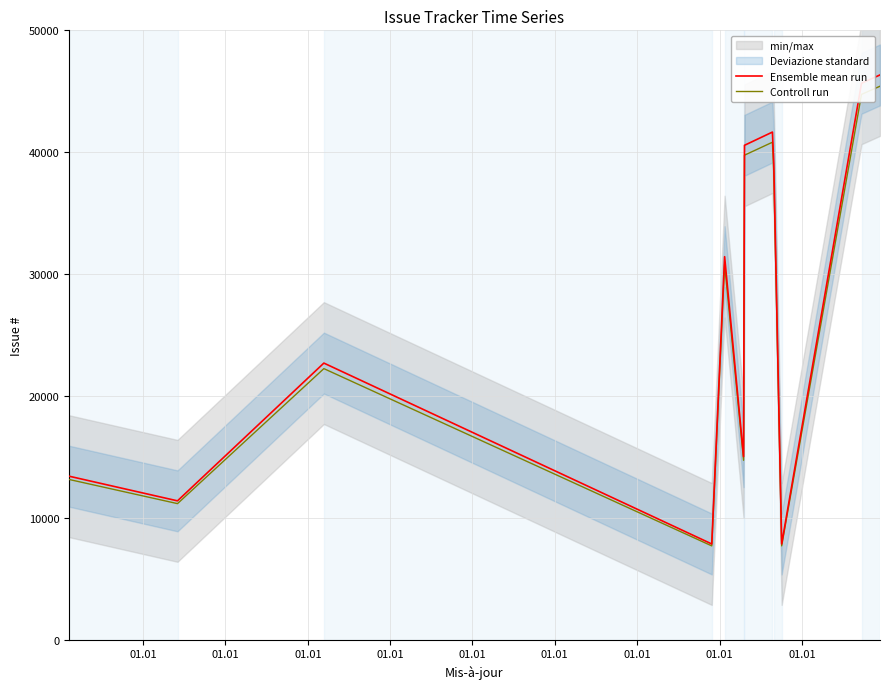

Reading left to right, what are all the values shown in this chart?

Ensemble mean run: 13421.0	11397.0	22700.0	7859.0	31431.0	15026.0	40567.0	41653.0	39098.0	7860.0	45659.0	46341.0
Controll run: 13152.6	11169.1	22246.0	7701.8	30802.4	14725.5	39755.7	40819.9	38316.0	7702.8	44745.8	45414.2